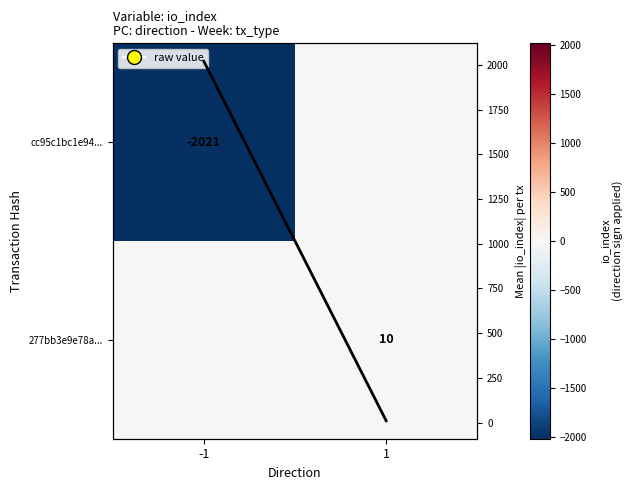

Which label corresponds to the largest value in the chart?

-1